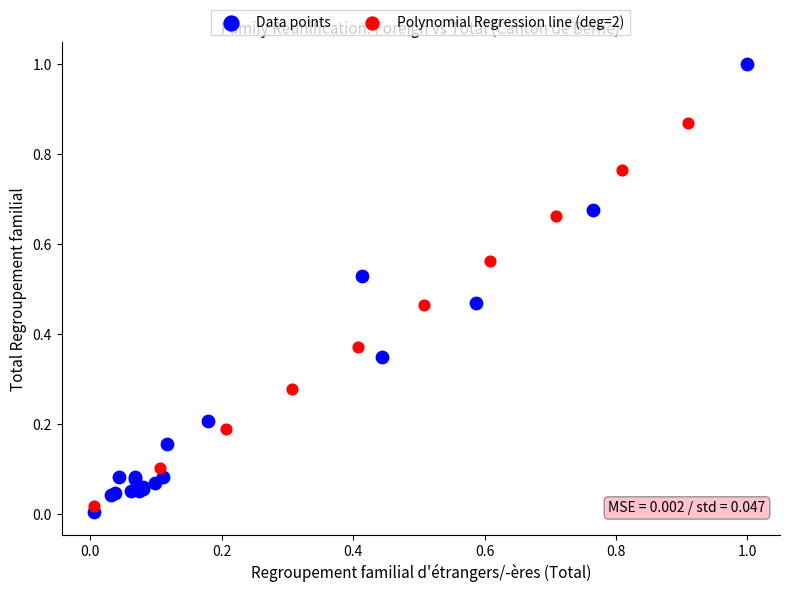

Which series contains the highest Y value?

Data points